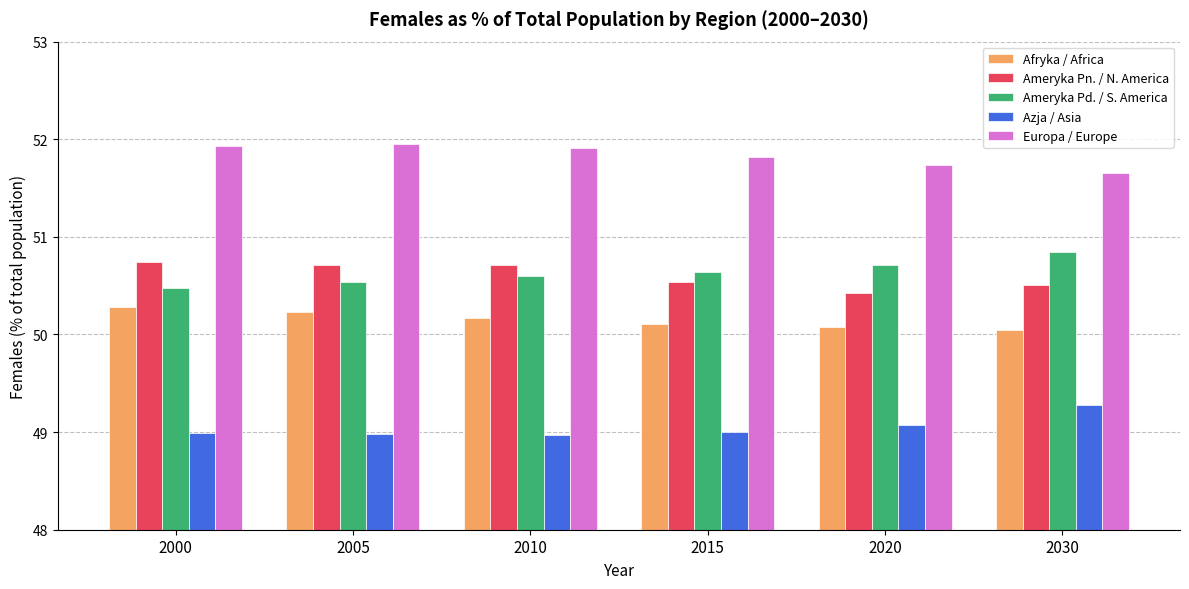

Between 2000 and 2030, which series saw the biggest shift?

Ameryka Pd. / S. America